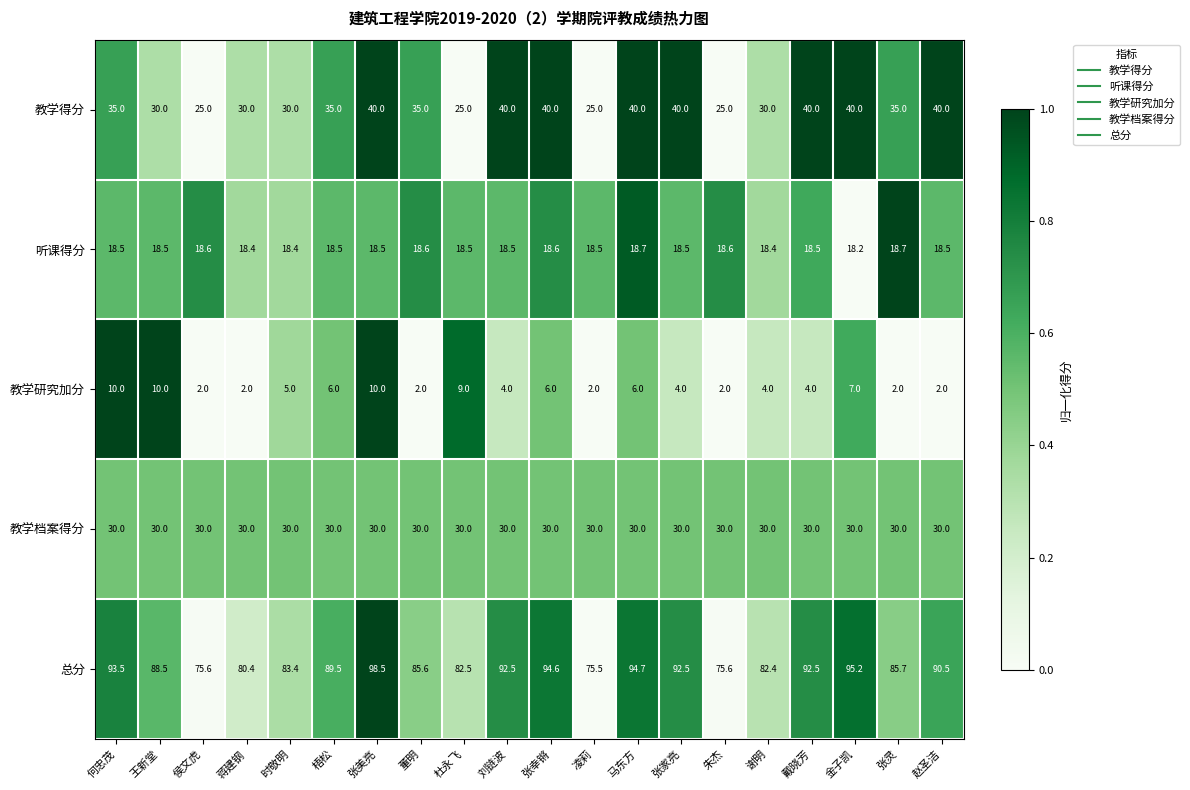

What is the sum of the 总分 values at 何忠茂 and 张美亮?

192.0